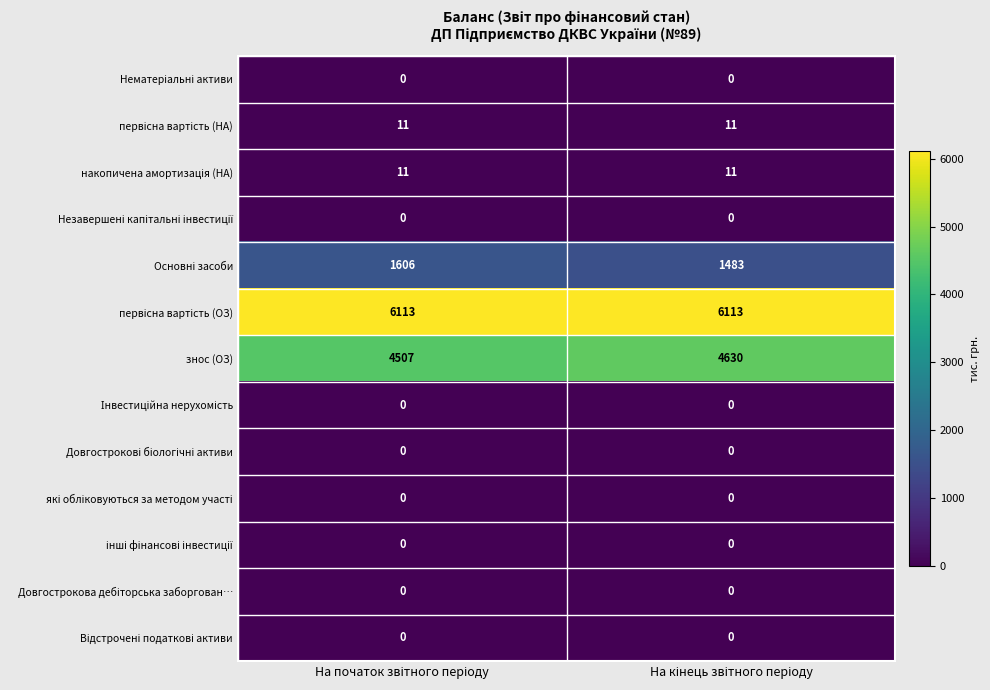

What is the maximum value shown in the chart?

6113